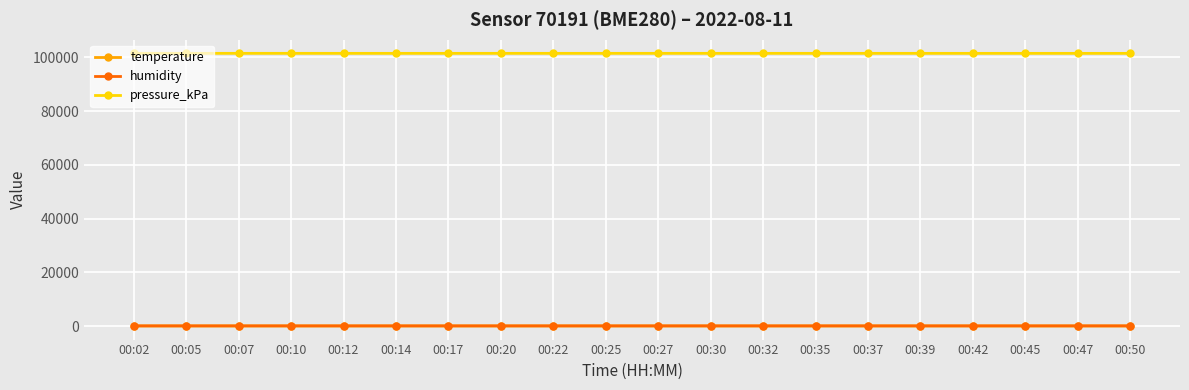

How many data points in temperature are above 18?

19